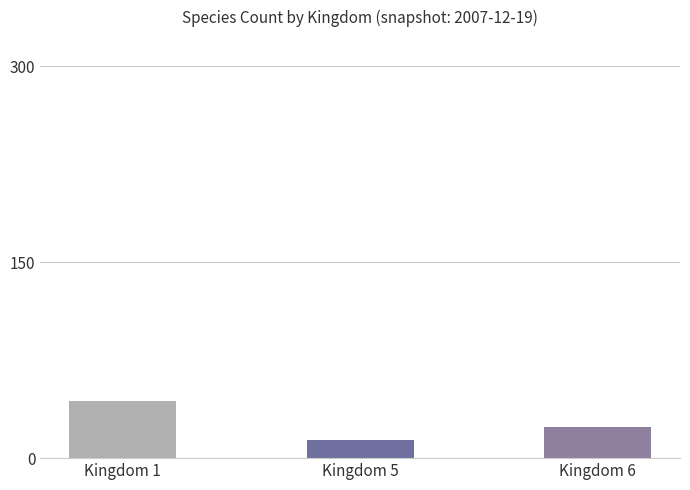

Are the bars horizontal?

No